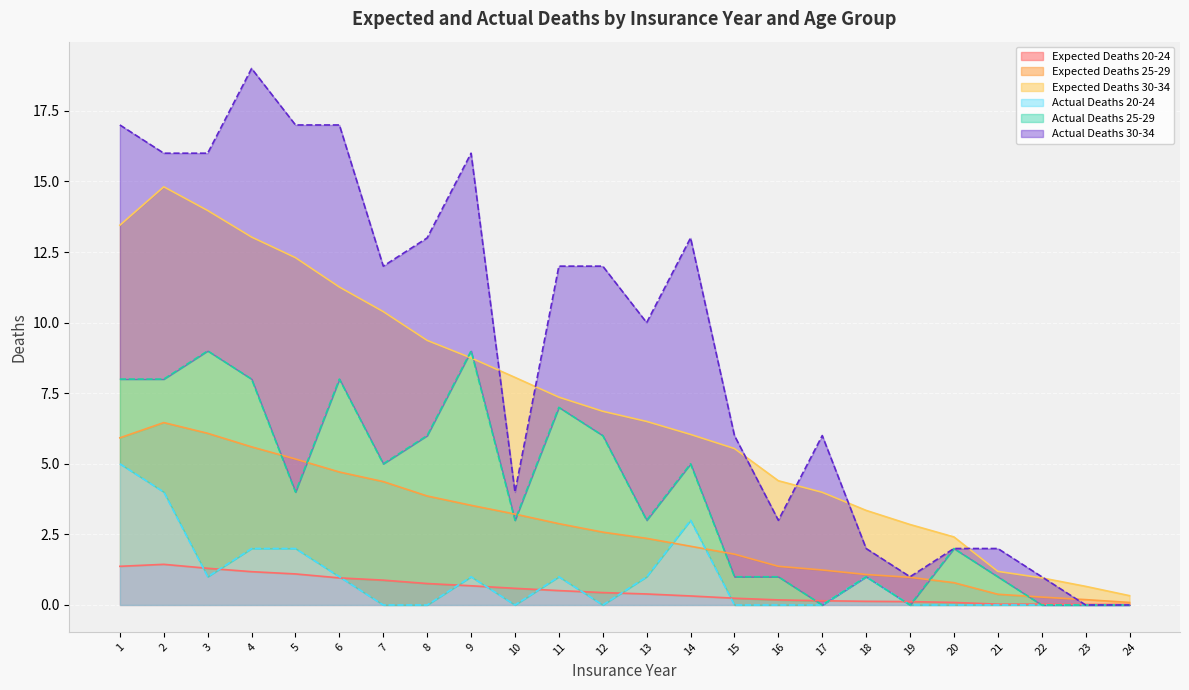

Is it true that Actual Deaths 20-24 equals 0.0 at 21?

True